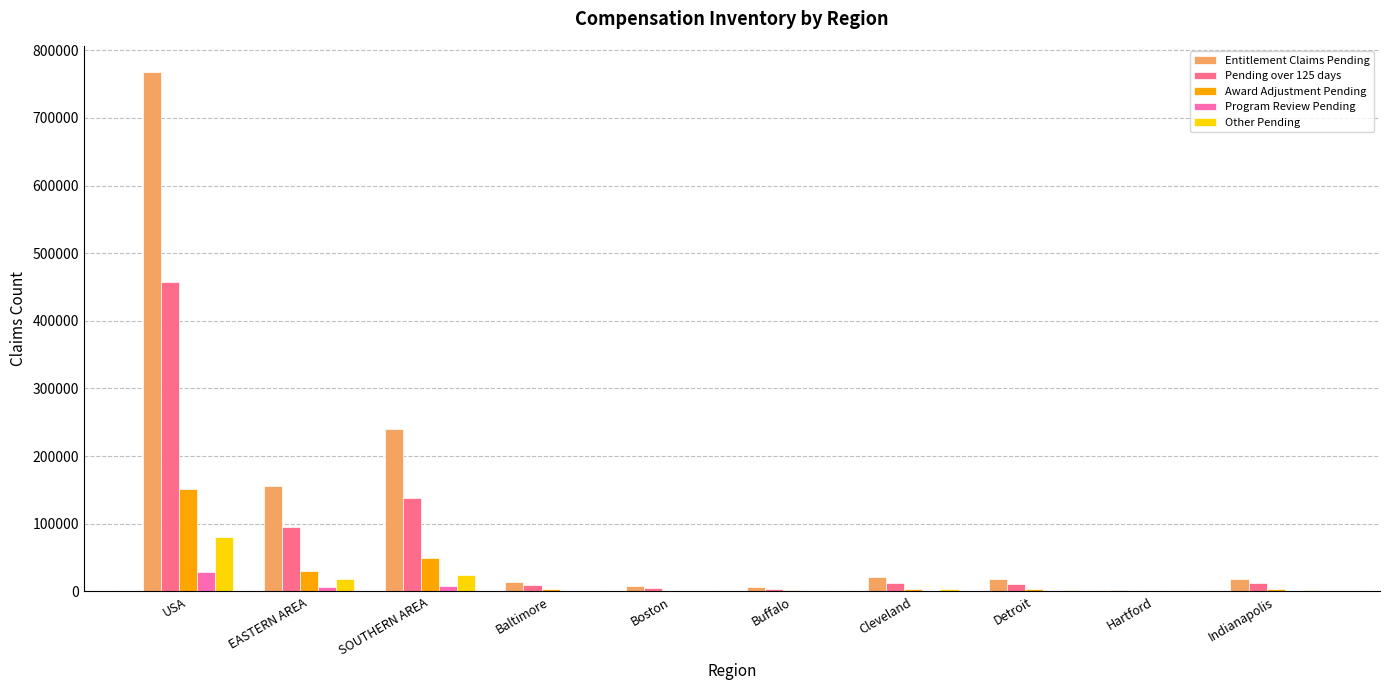

The Entitlement Claims Pending series shows 18115 at Detroit. True or false?

True